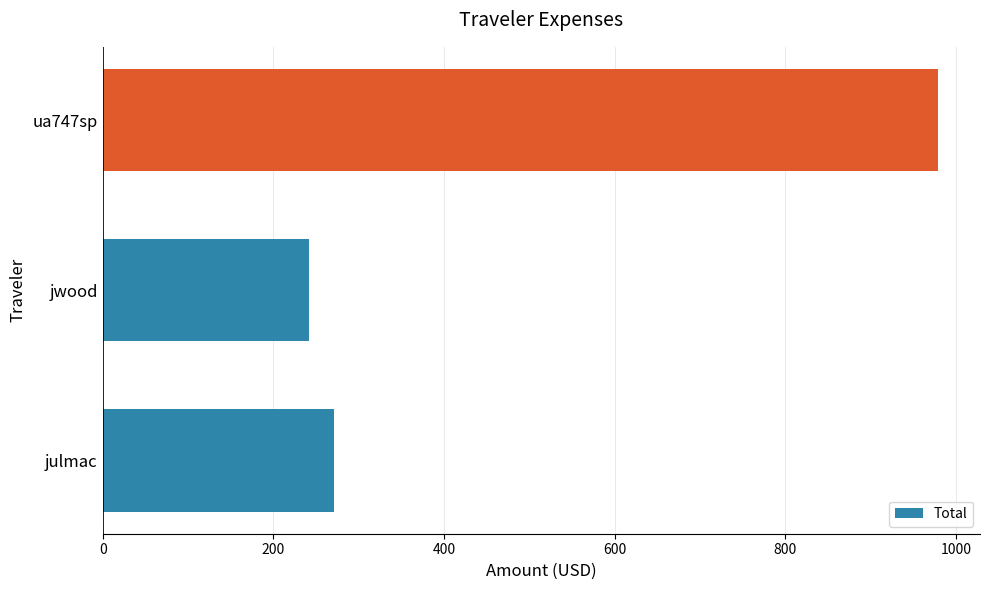

Which label corresponds to the largest value in the chart?

ua747sp